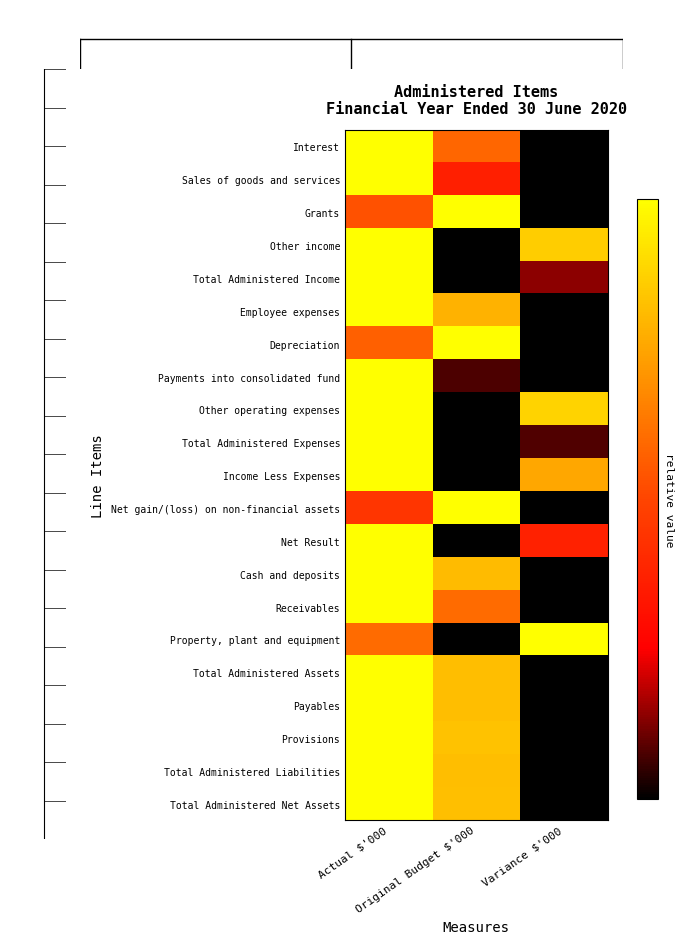

Reading right to left, extract all data points from this chart.

Interest: Variance $'000=0.0	Original Budget $'000=0.6	Actual $'000=1.0
Sales of goods and services: Variance $'000=0.0	Original Budget $'000=0.4	Actual $'000=1.0
Grants: Variance $'000=0.0	Original Budget $'000=1.0	Actual $'000=0.5
Other income: Variance $'000=0.9	Original Budget $'000=0.0	Actual $'000=1.0
Total Administered Income: Variance $'000=0.1	Original Budget $'000=0.0	Actual $'000=1.0
Employee expenses: Variance $'000=0.0	Original Budget $'000=0.8	Actual $'000=1.0
Depreciation: Variance $'000=0.0	Original Budget $'000=1.0	Actual $'000=0.6
Payments into consolidated fund: Variance $'000=0.0	Original Budget $'000=0.1	Actual $'000=1.0
Other operating expenses: Variance $'000=0.9	Original Budget $'000=0.0	Actual $'000=1.0
Total Administered Expenses: Variance $'000=0.1	Original Budget $'000=0.0	Actual $'000=1.0
Income Less Expenses: Variance $'000=0.8	Original Budget $'000=0.0	Actual $'000=1.0
Net gain/(loss) on non-financial assets: Variance $'000=0.0	Original Budget $'000=1.0	Actual $'000=0.4
Net Result: Variance $'000=0.4	Original Budget $'000=0.0	Actual $'000=1.0
Cash and deposits: Variance $'000=0.0	Original Budget $'000=0.8	Actual $'000=1.0
Receivables: Variance $'000=0.0	Original Budget $'000=0.6	Actual $'000=1.0
Property, plant and equipment: Variance $'000=1.0	Original Budget $'000=0.0	Actual $'000=0.6
Total Administered Assets: Variance $'000=0.0	Original Budget $'000=0.8	Actual $'000=1.0
Payables: Variance $'000=0.0	Original Budget $'000=0.8	Actual $'000=1.0
Provisions: Variance $'000=0.0	Original Budget $'000=0.8	Actual $'000=1.0
Total Administered Liabilities: Variance $'000=0.0	Original Budget $'000=0.8	Actual $'000=1.0
Total Administered Net Assets: Variance $'000=0.0	Original Budget $'000=0.8	Actual $'000=1.0